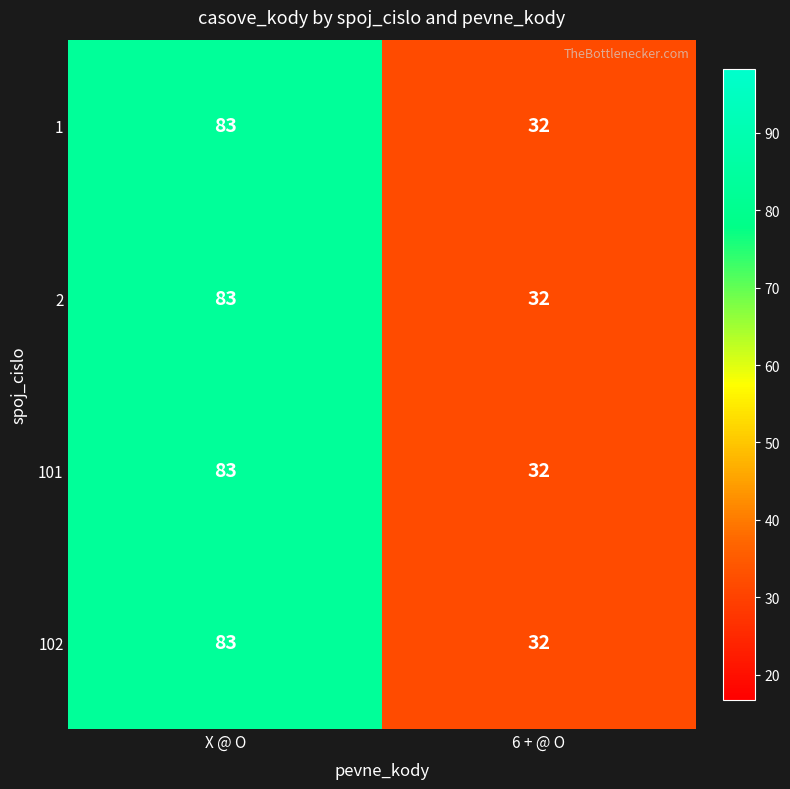

Rank the categories by 1 value from highest to lowest.

X @ O, 6 + @ O